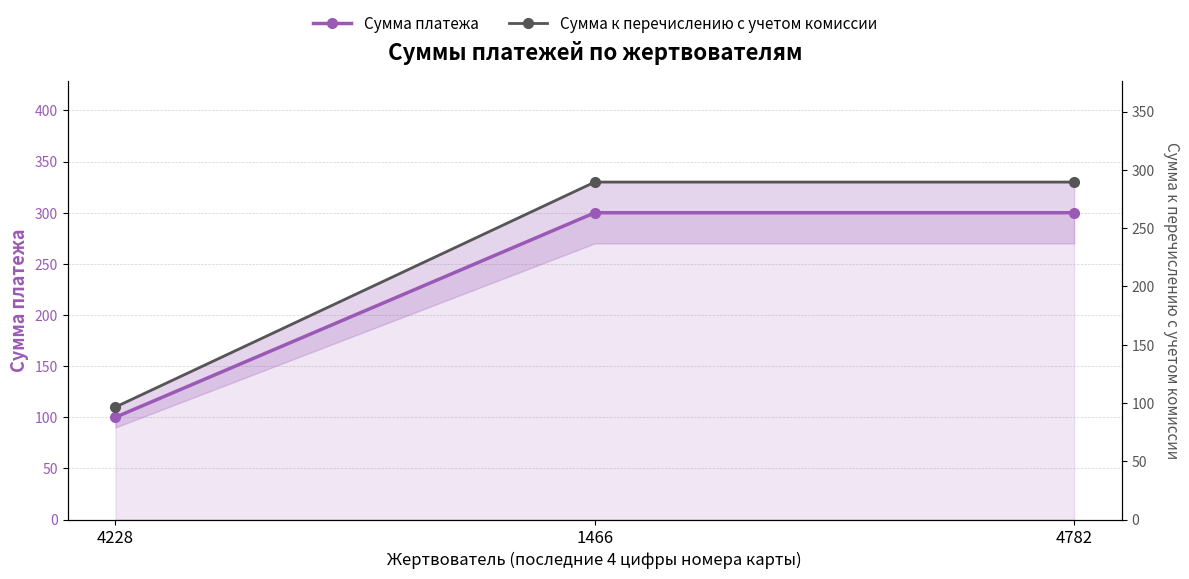

What position from the left is 1466?

2